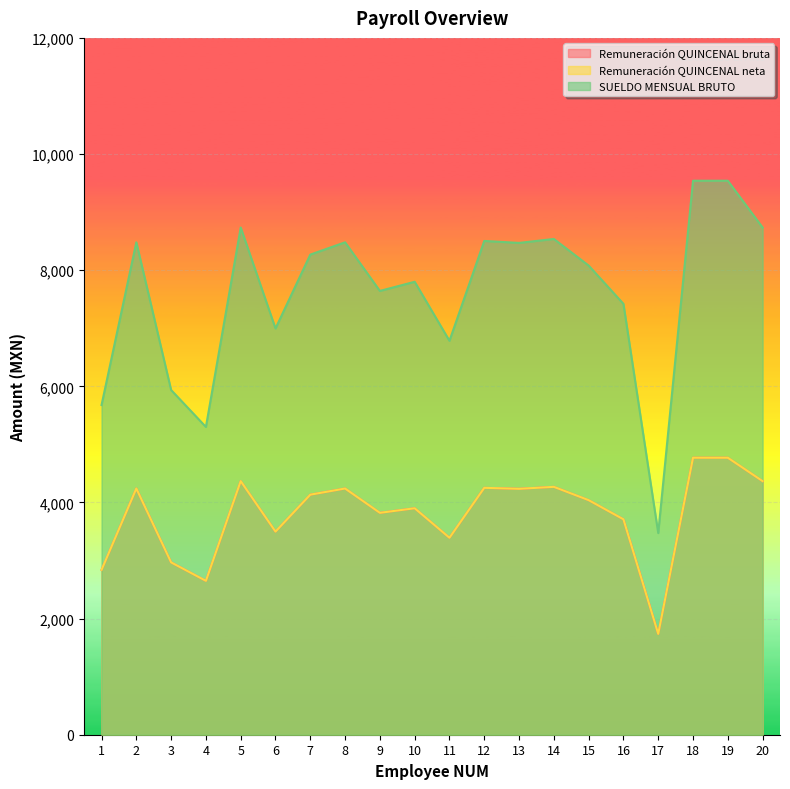

True or false: Remuneración QUINCENAL bruta and Remuneración QUINCENAL neta intersect in this chart.

False